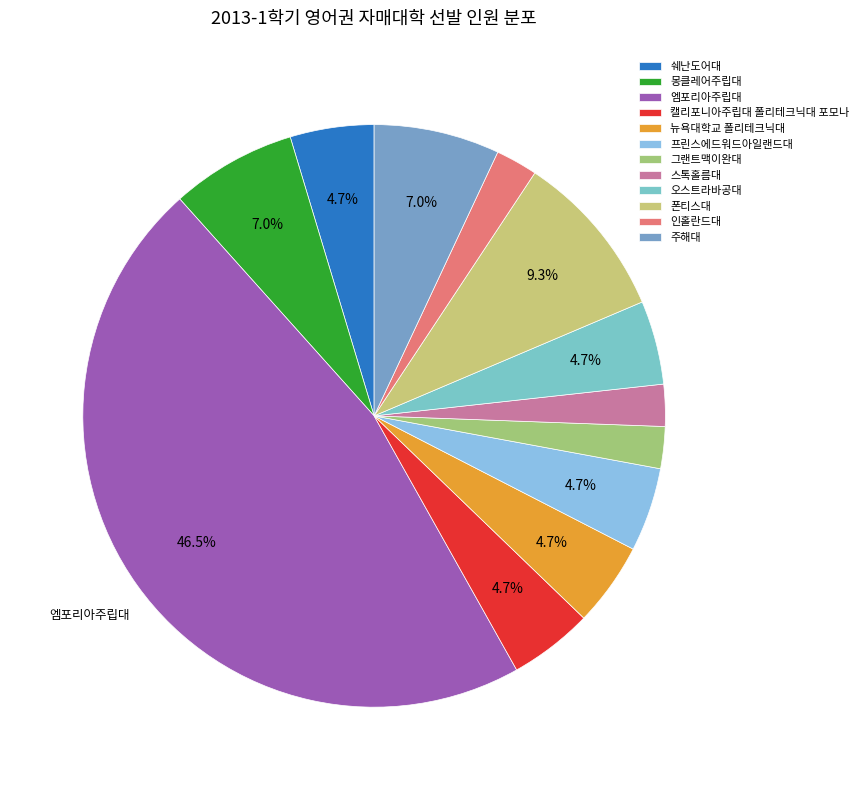

What is the change in value from 엠포리아주립대 to 주해대?

-17